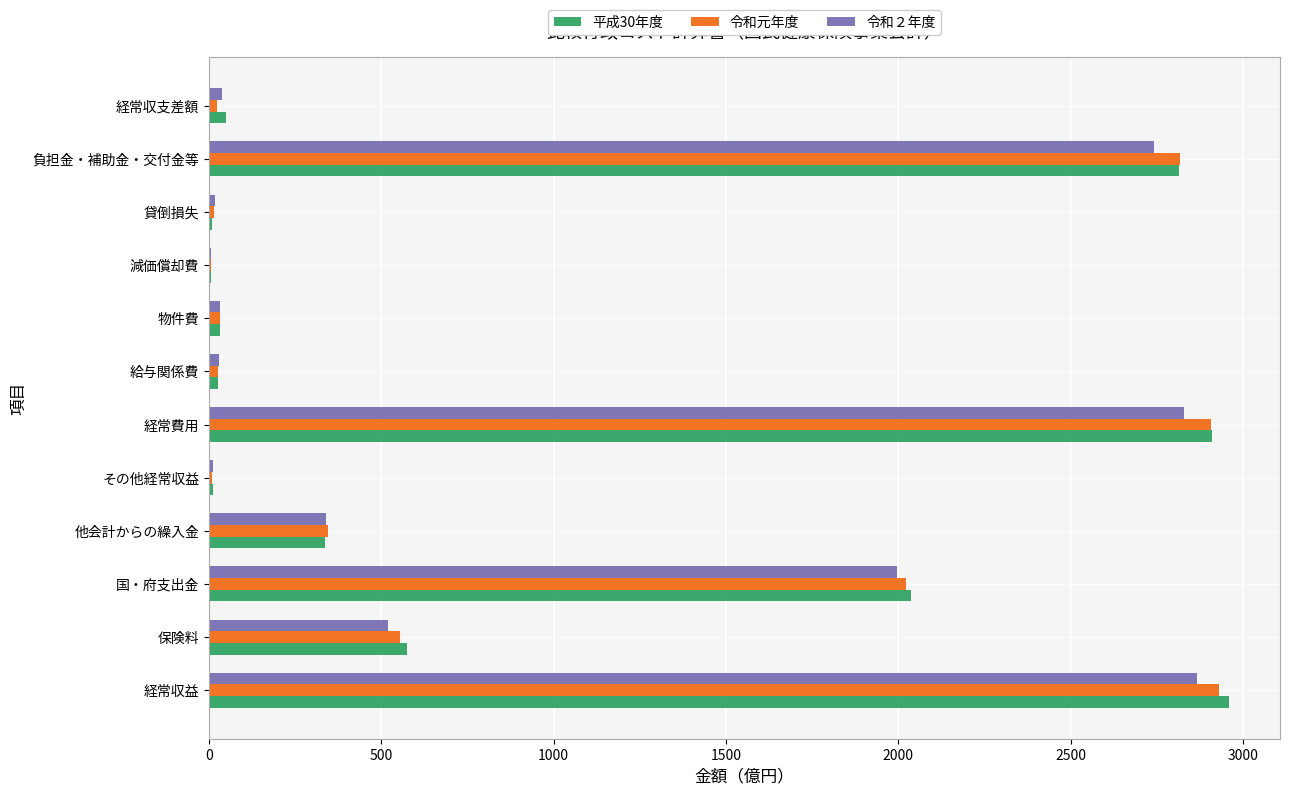

What are all the series names shown in the legend?

平成30年度, 令和元年度, 令和２年度